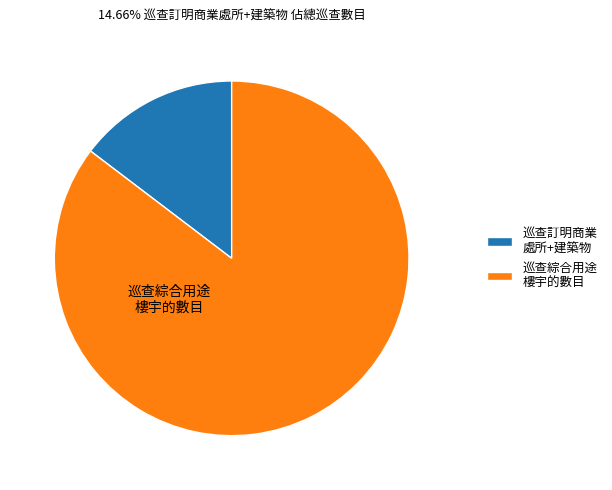

Between 巡查綜合用途 樓宇的數目 and 巡查訂明商業 處所+建築物, which is larger?

巡查綜合用途 樓宇的數目